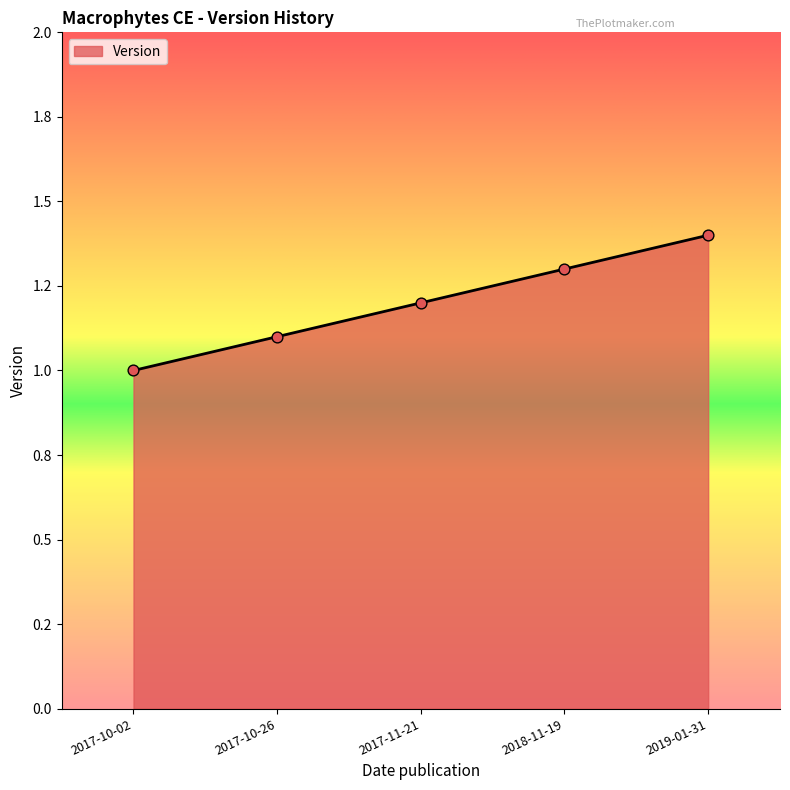

Which has a higher value, 2017-10-02 or 2017-11-21?

2017-11-21